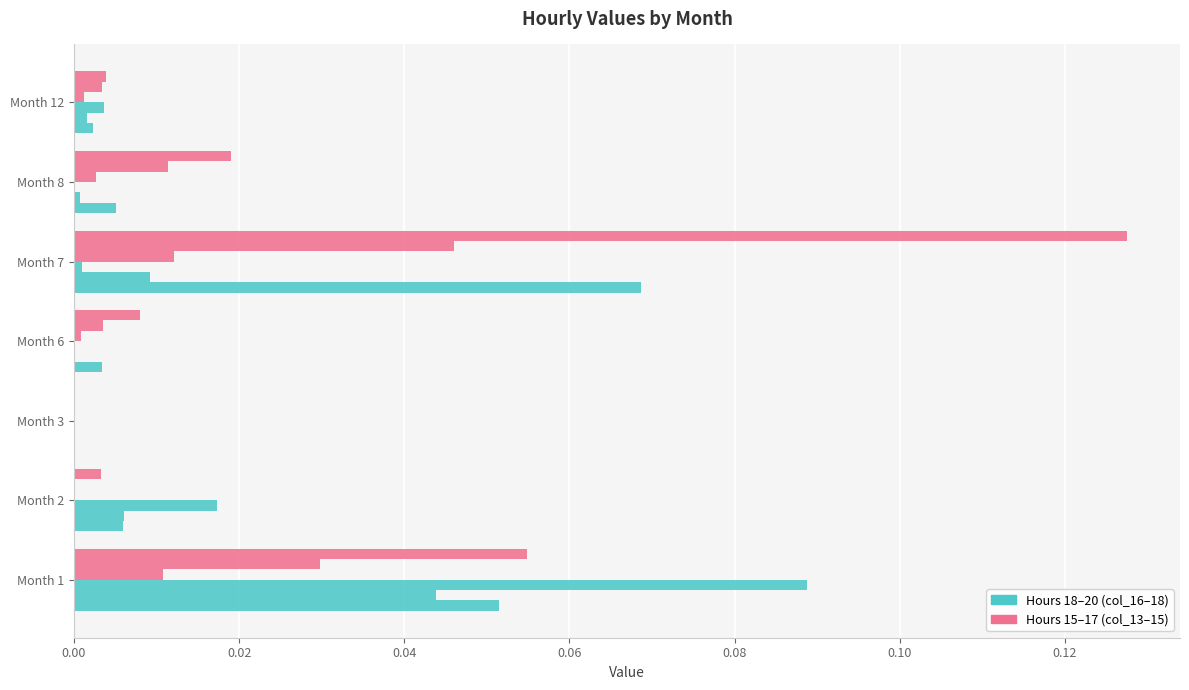

Count the number of data series in this chart.

6